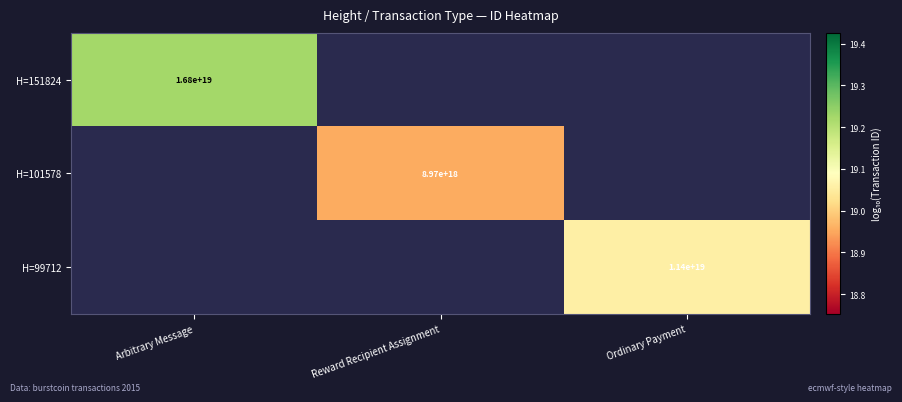

Which label corresponds to the smallest value in the chart?

Reward Recipient Assignment